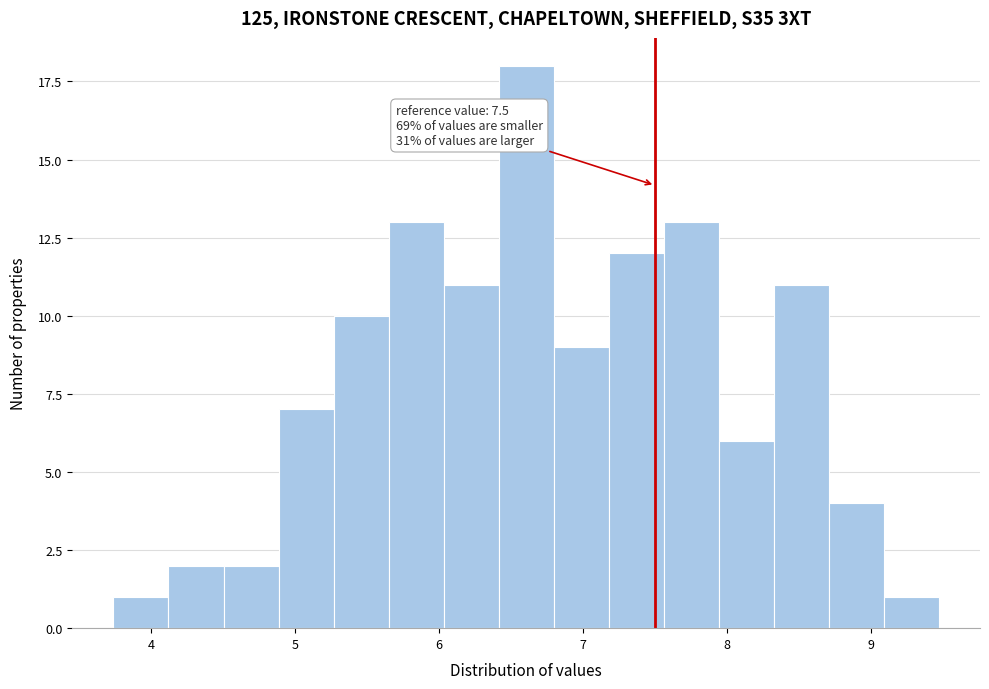

Read against the x-axis, roughly where is the centre of the tallest bar?

6.6